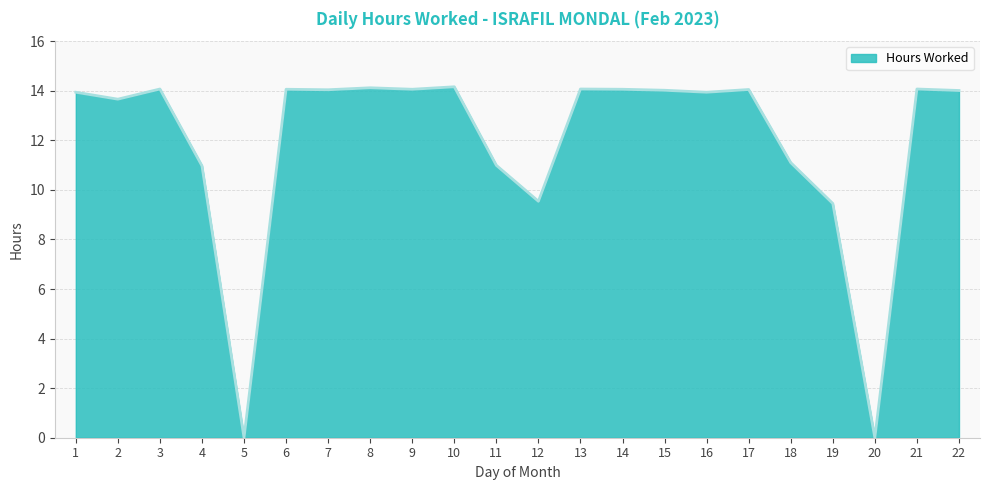

How many lines are shown in the chart?

1